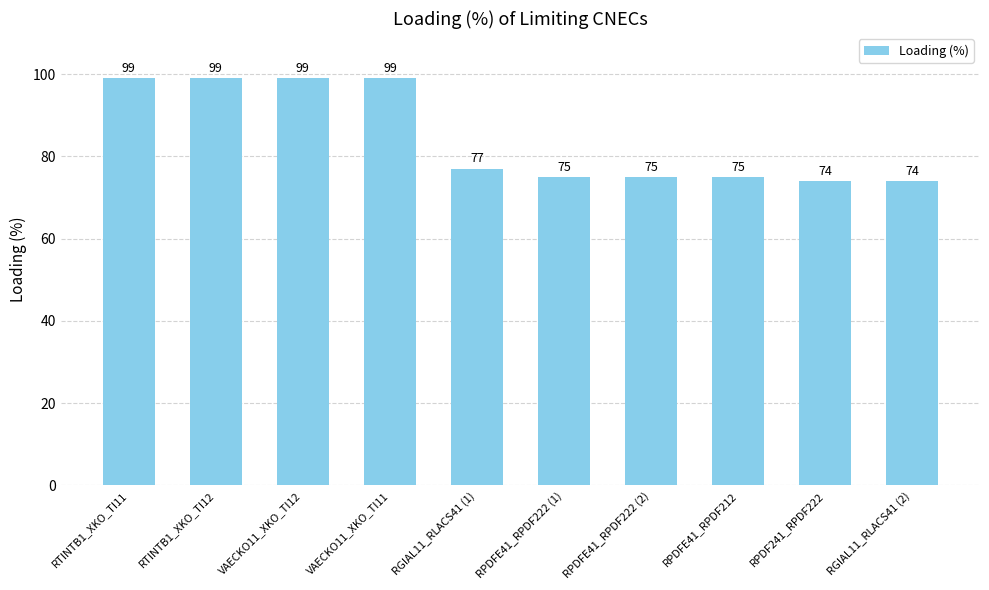

What is the approximate value at RPDFE41_RPDF222 (1), to the nearest 5?

75